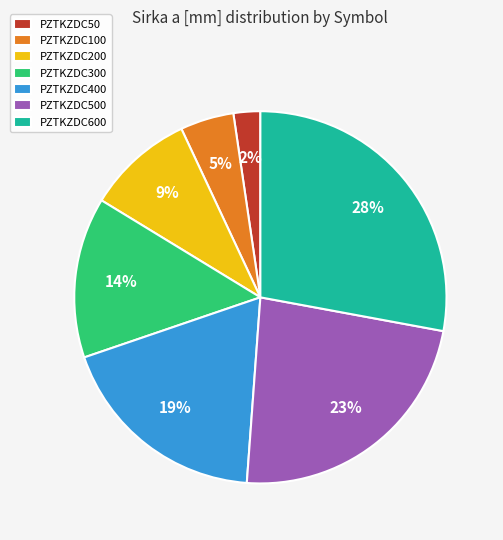

Rank the categories by value from lowest to highest.

PZTKZDC50, PZTKZDC100, PZTKZDC200, PZTKZDC300, PZTKZDC400, PZTKZDC500, PZTKZDC600